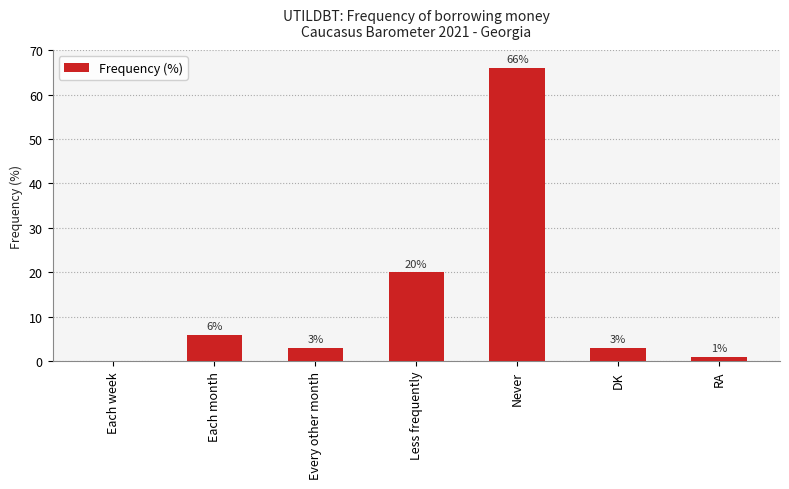

What is the sum of all values?

99